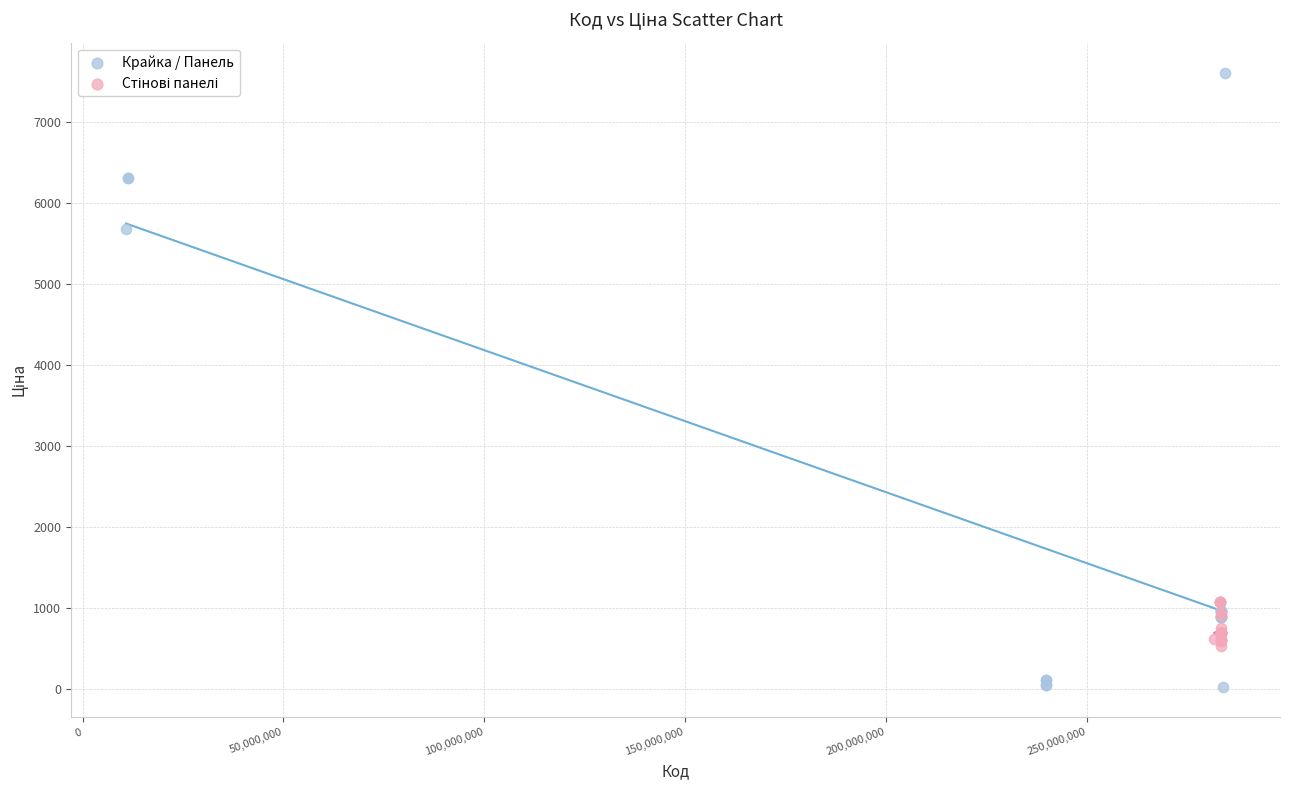

Which series has the widest spread of Y values?

Крайка / Панель